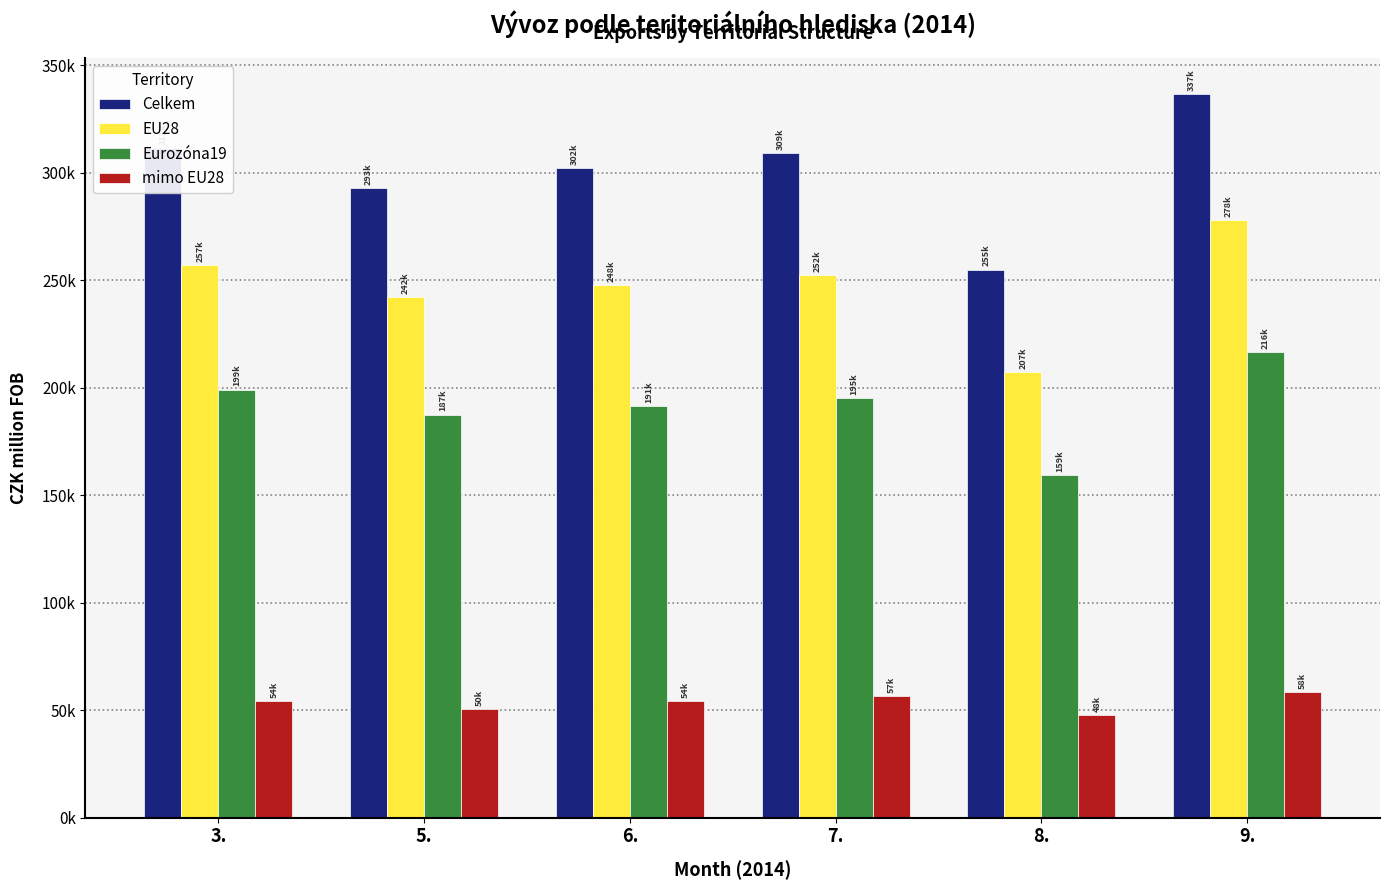

Reading left to right, extract all data points from this chart.

Celkem: 3.=311390	5.=292645	6.=302148	7.=309152	8.=254879	9.=336545
EU28: 3.=257096	5.=241991	6.=247728	7.=252433	8.=207050	9.=277981
Eurozóna19: 3.=199056	5.=187439	6.=191422	7.=195170	8.=159265	9.=216488
mimo EU28: 3.=54099	5.=50471	6.=54293	7.=56593	8.=47702	9.=58399